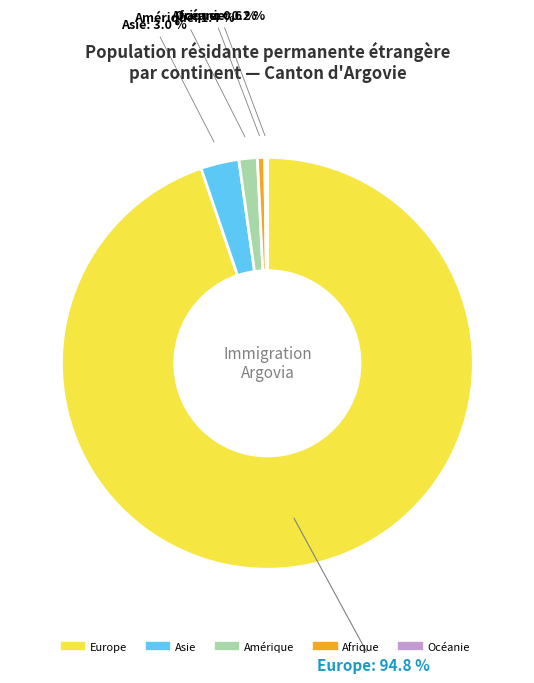

To the nearest percent, what is the difference between the largest and smallest slice percentages?

95%